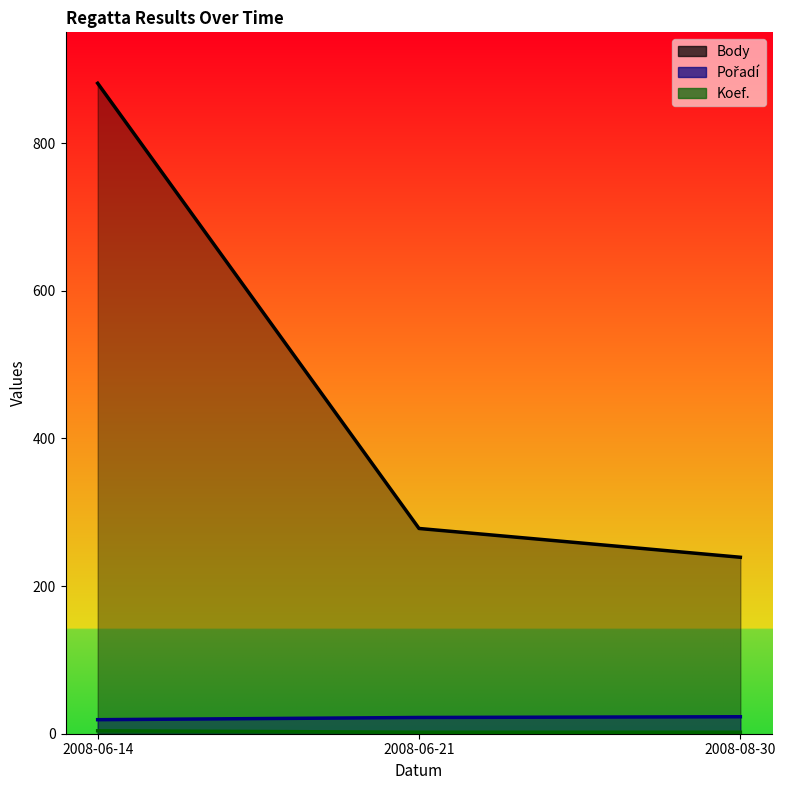

Reading left to right, list all the values displayed in this chart.

Body: 2008-06-14=881	2008-06-21=278	2008-08-30=239
Pořadí: 2008-06-14=19	2008-06-21=22	2008-08-30=23
Koef.: 2008-06-14=4	2008-06-21=2	2008-08-30=2